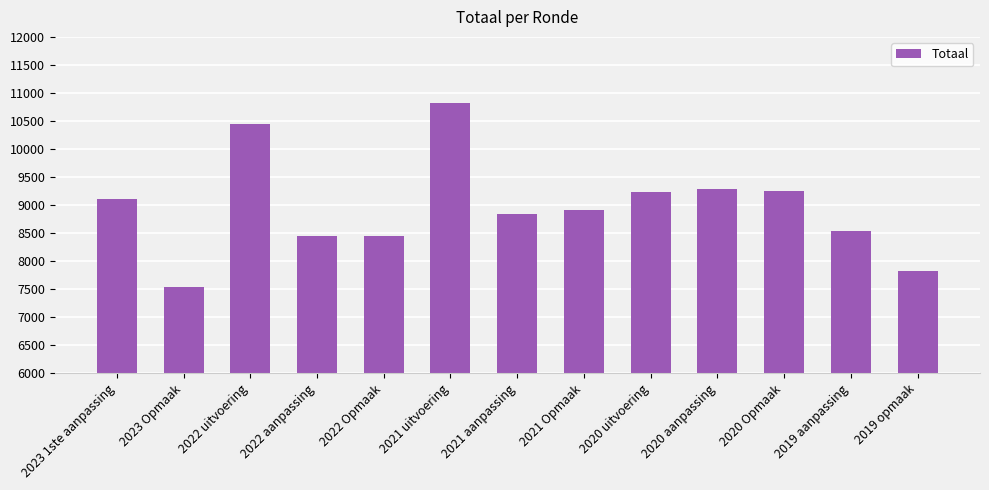

What is the difference between the maximum and minimum values?

3279